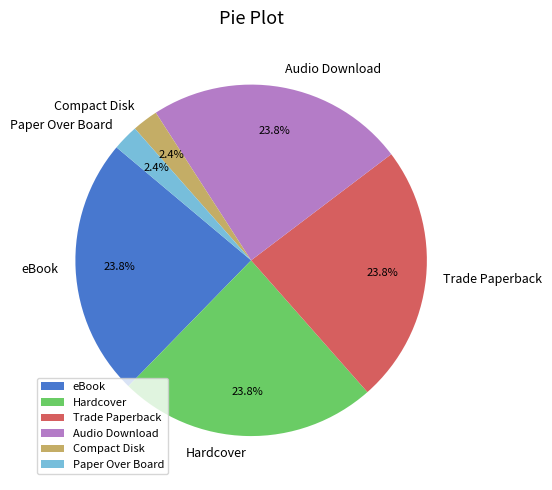

Does Trade Paperback account for over 50% of the chart?

No